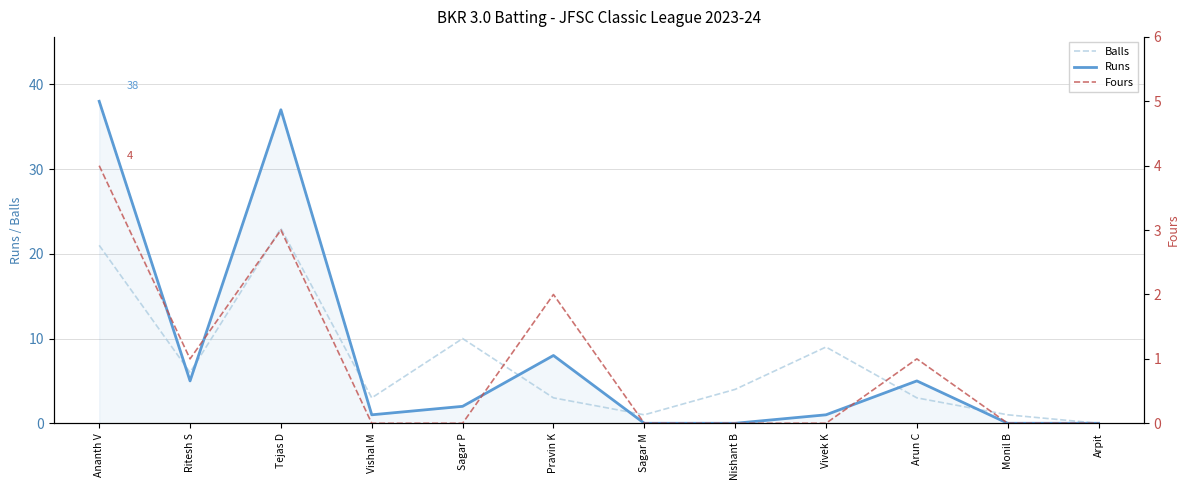

Read the Balls value at Vishal M.

3